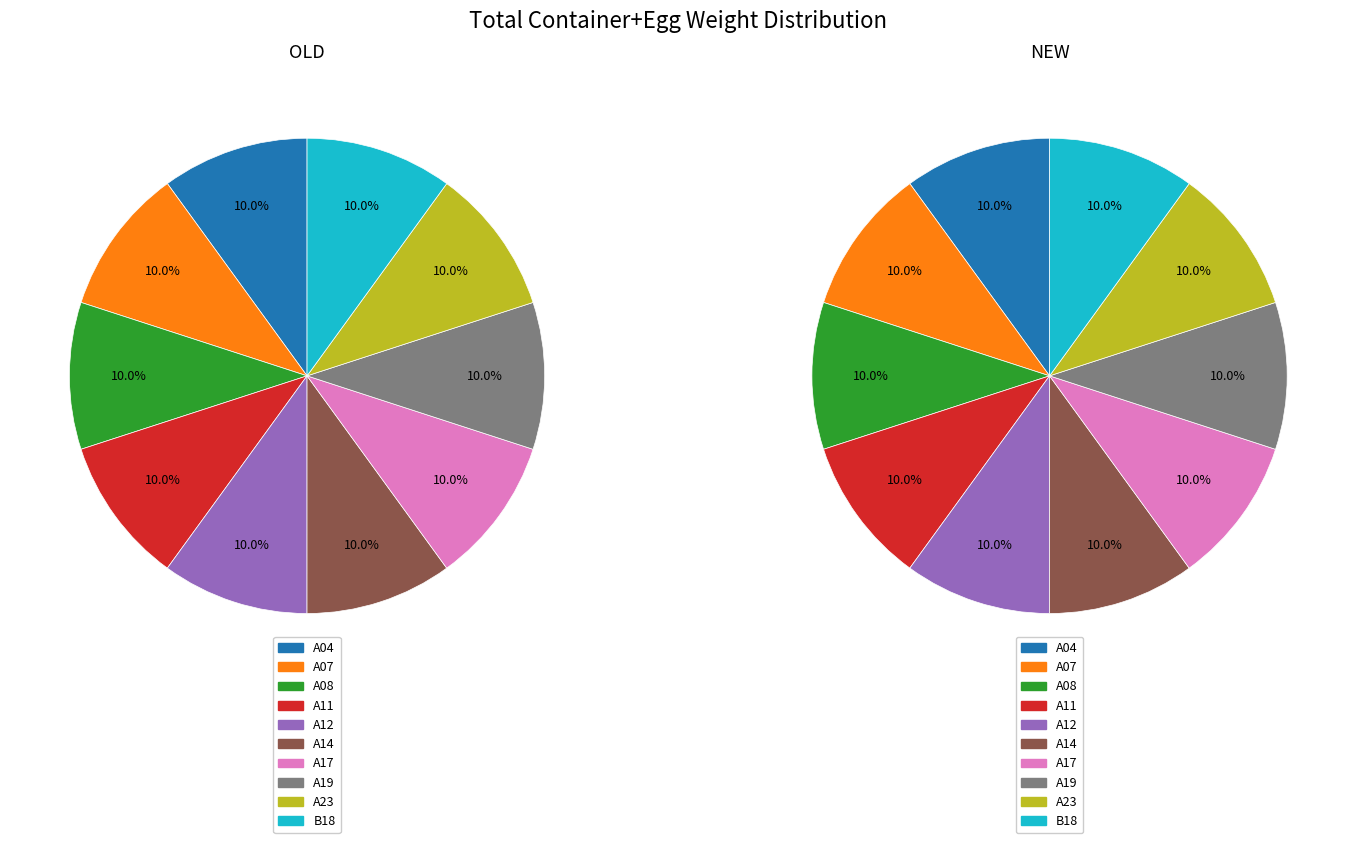

Does B18 represent more than half of the total?

No